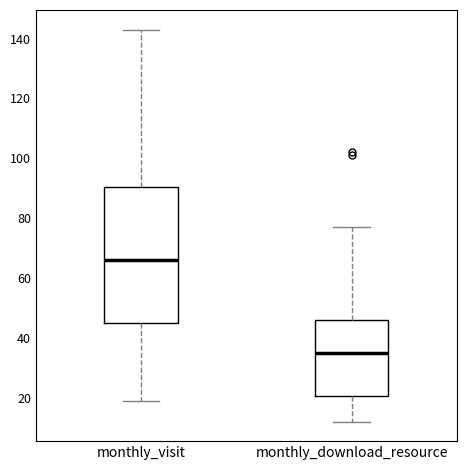

Reading left to right, transcribe this box plot: for each box, give where its median line is, the range the box spans, and where its two whiskers end, as read against the y-axis. The values are not printed on the chart, so give them approximately, as read against the axis.

monthly_visit: median 66, box 46 to 90, whiskers 20 to 144
monthly_download_resource: median 36, box 20 to 46, whiskers 12 to 78